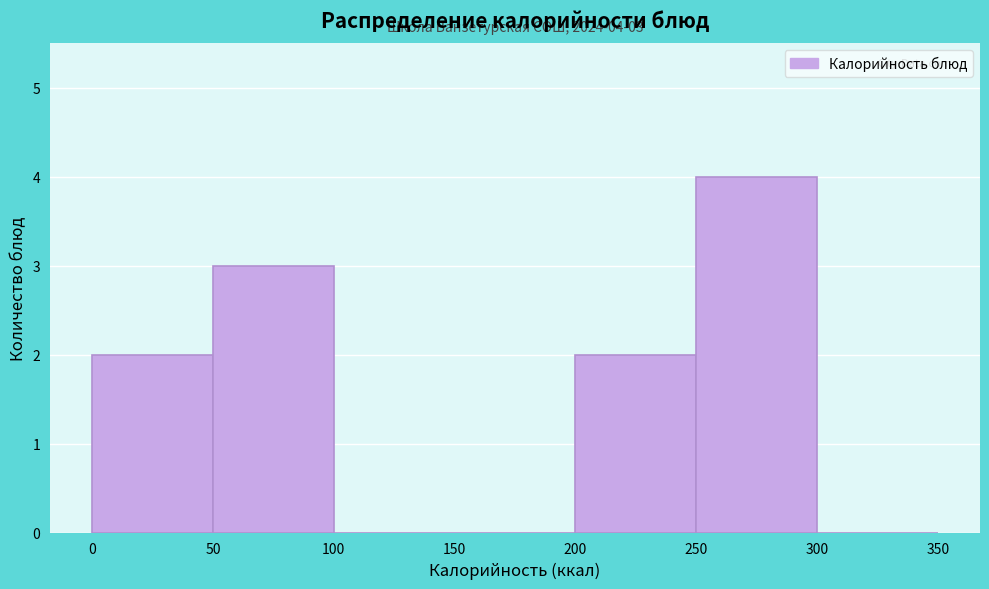

Which range on the x-axis has the tallest bar?

250 to 300